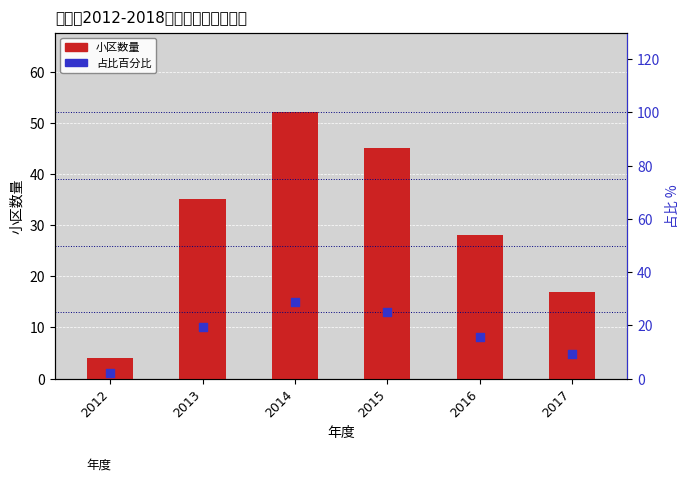

Is the value of 小区数量 at 2013 greater than the value of 占比百分比 at 2016?

Yes